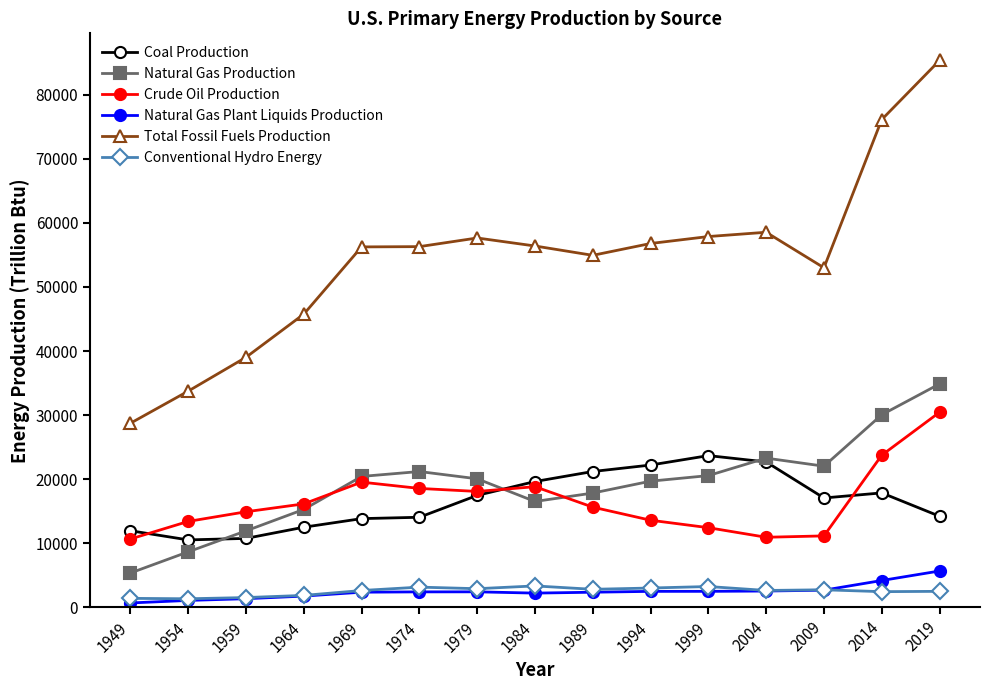

Is the value of Natural Gas Production at 1949 greater than the value of Crude Oil Production at 1984?

No